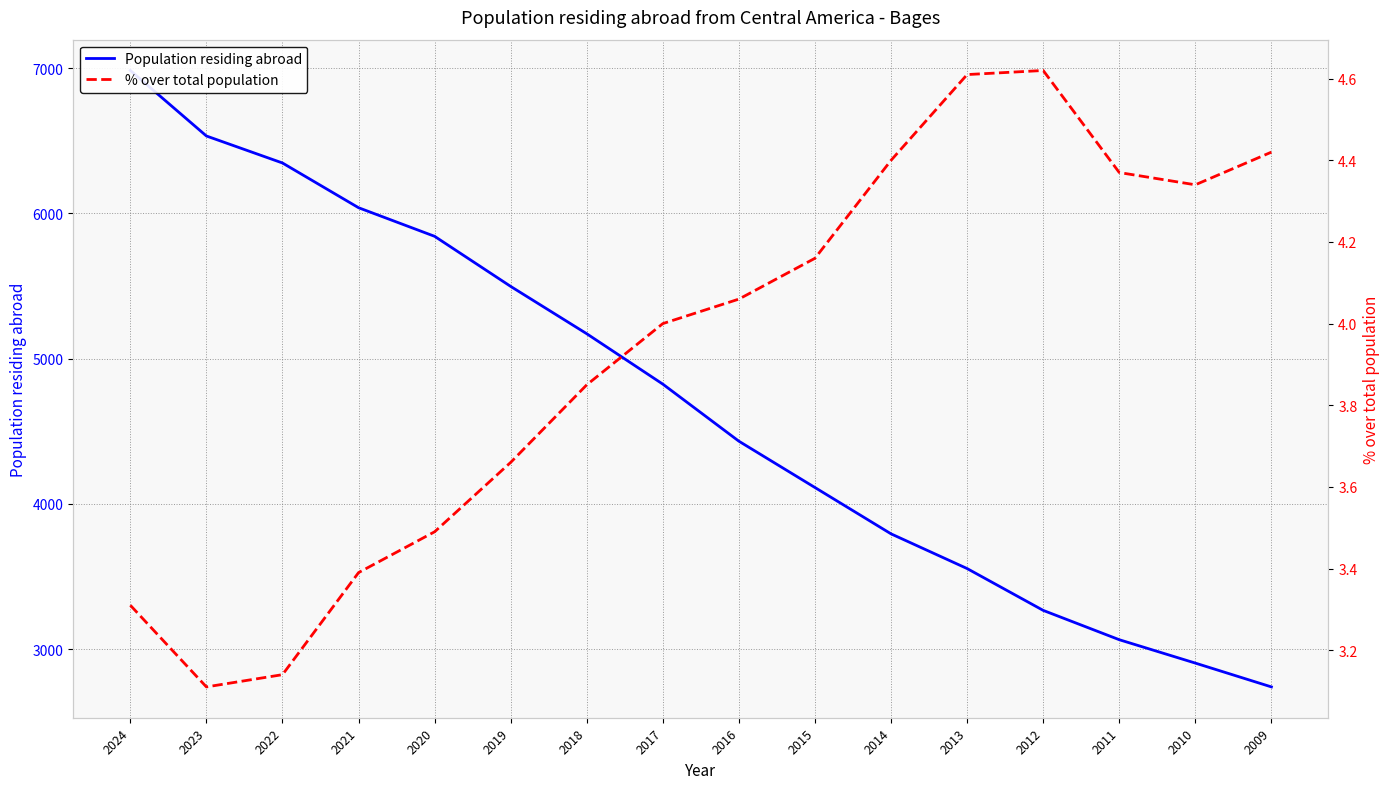

True or false: % over total population and Population residing abroad intersect in this chart.

False